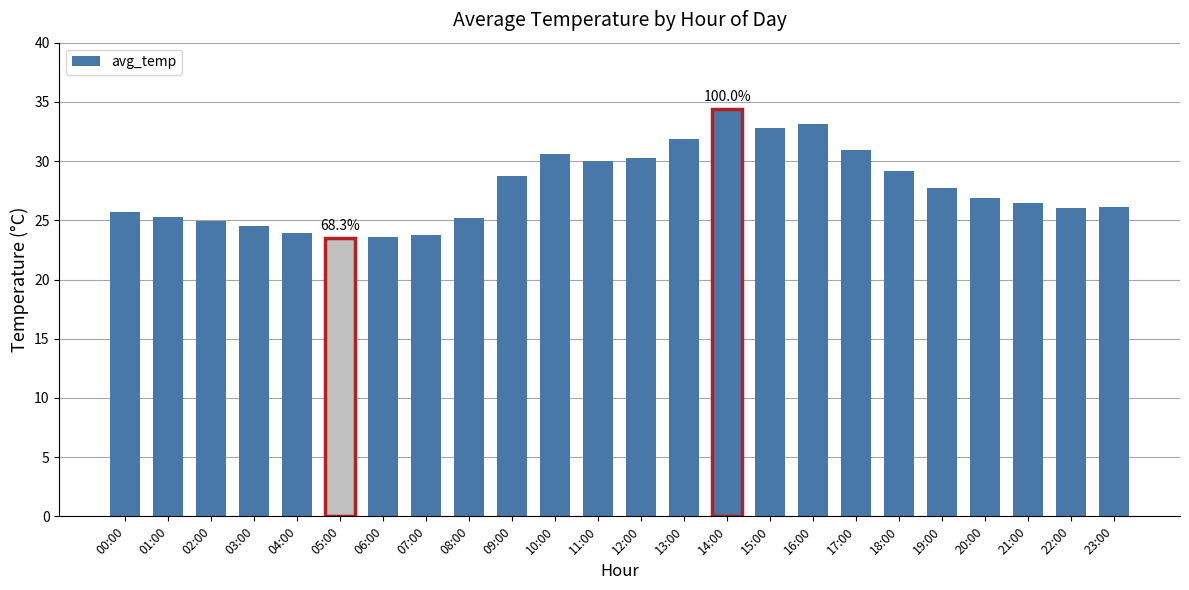

What is the difference between the maximum and second lowest values?

10.8